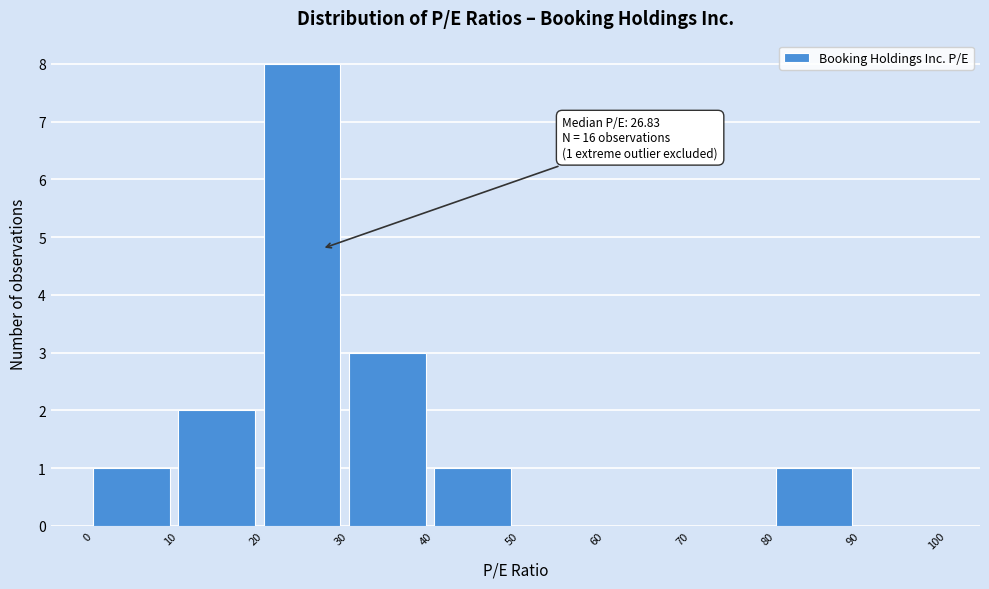

Over which range of the x-axis is the bar tallest?

20 to 30